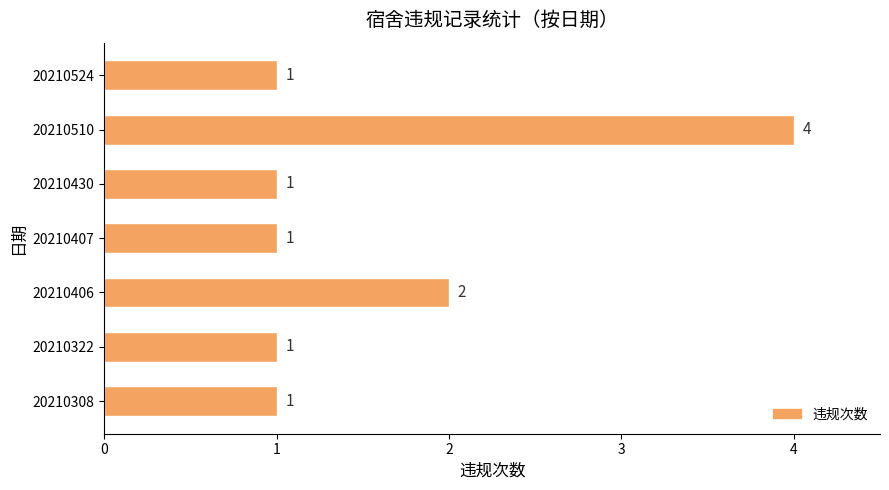

How many values exceed 1?

2